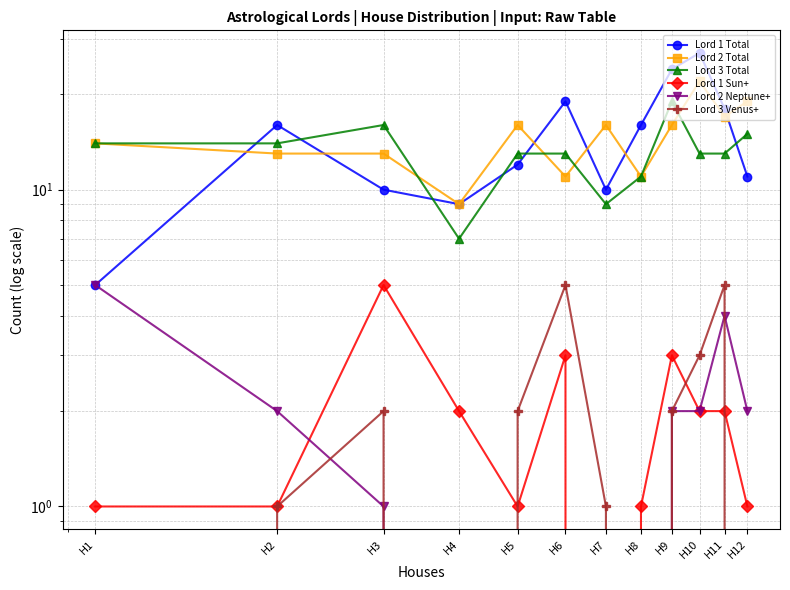

What is the value of the Lord 2 Neptune+ point at the 12th from the left?

2